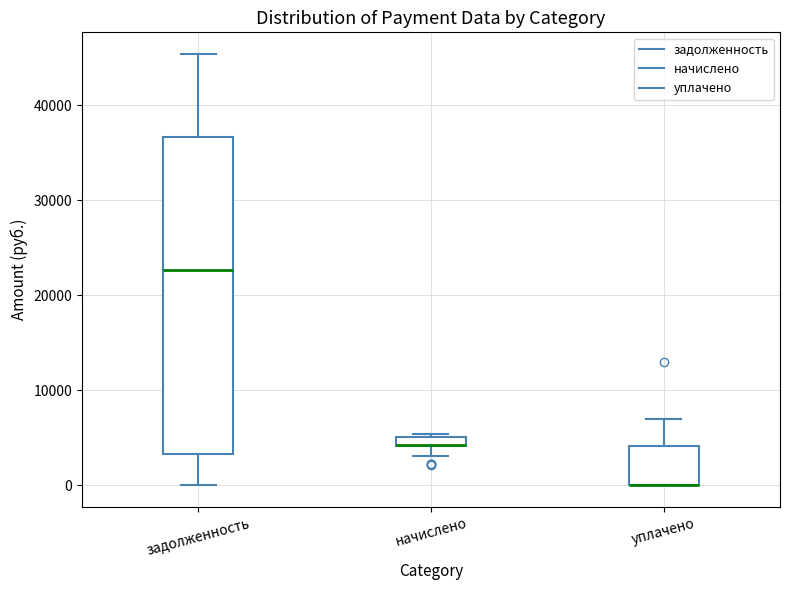

Where is the upper edge of the box for начислено on the y-axis? The values are not printed on the chart, so give them approximately, as read against the axis.

5000